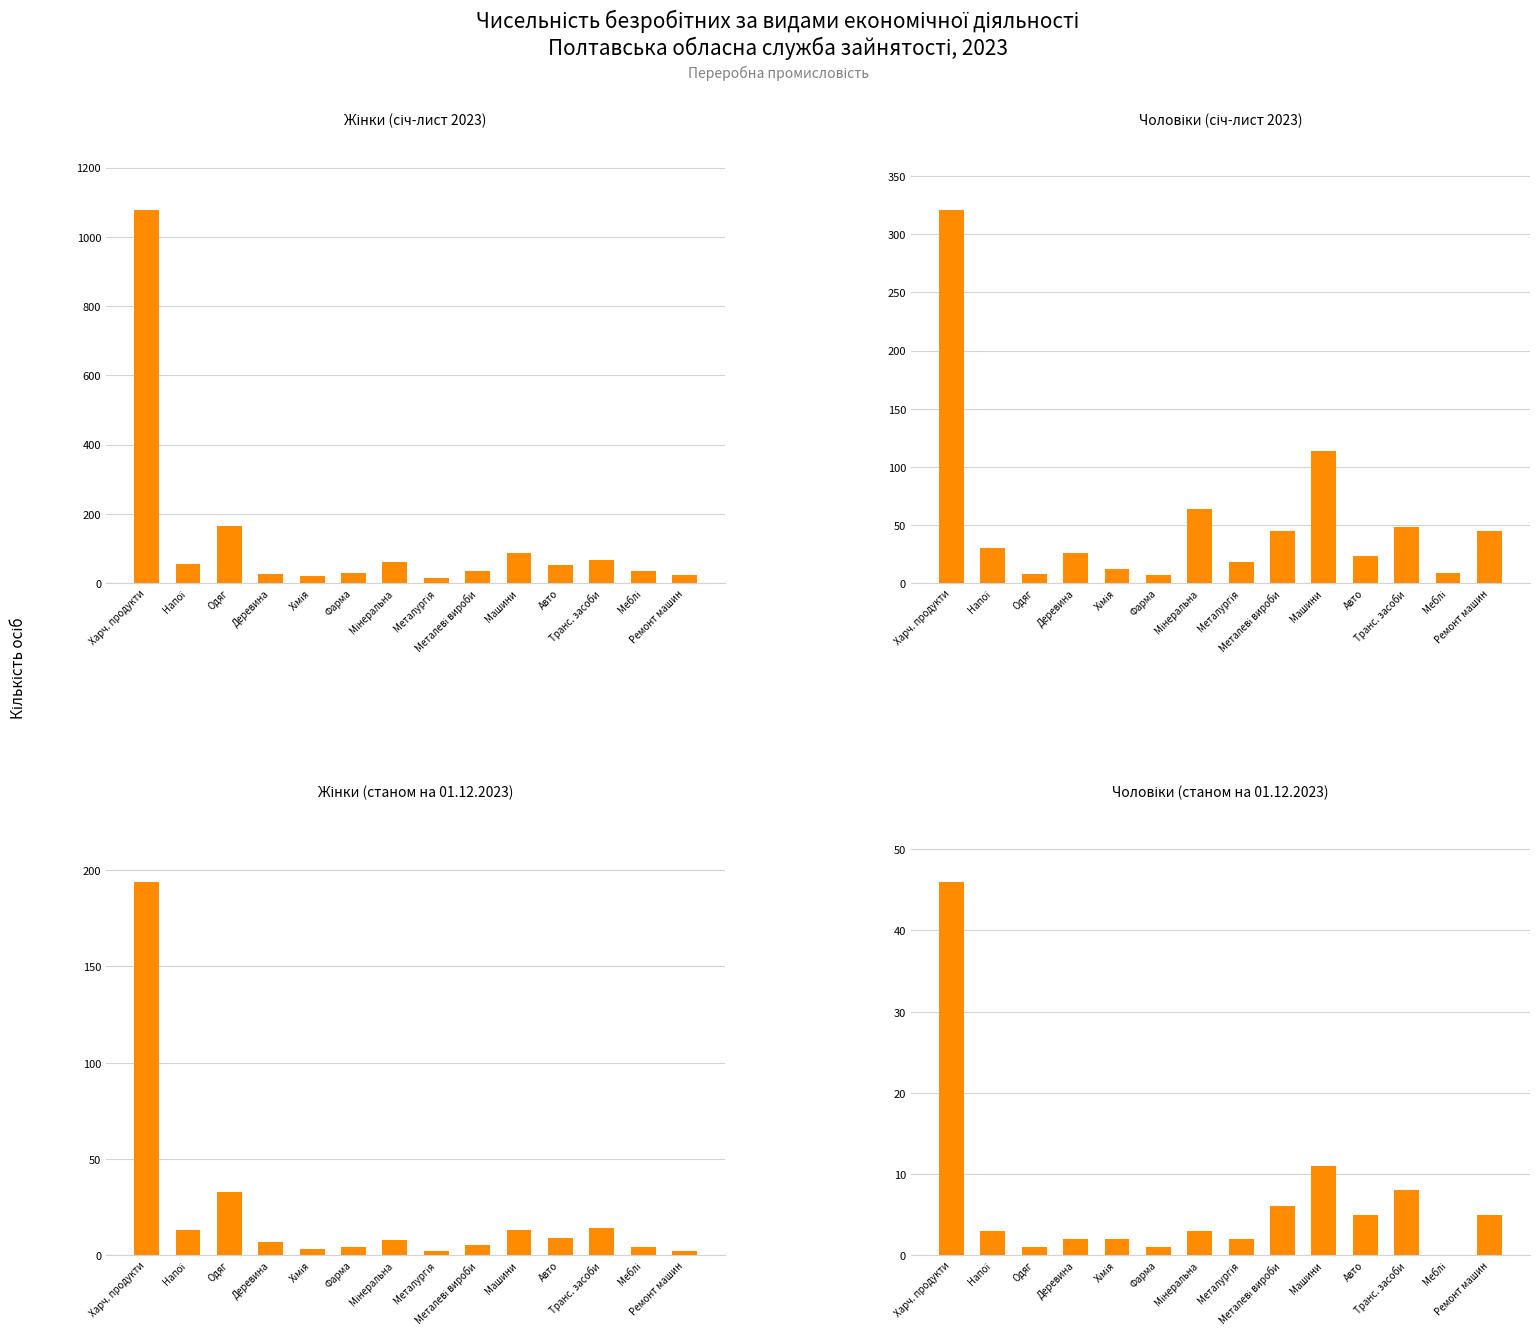

What is the difference between the highest and lowest values at Металургія?

16